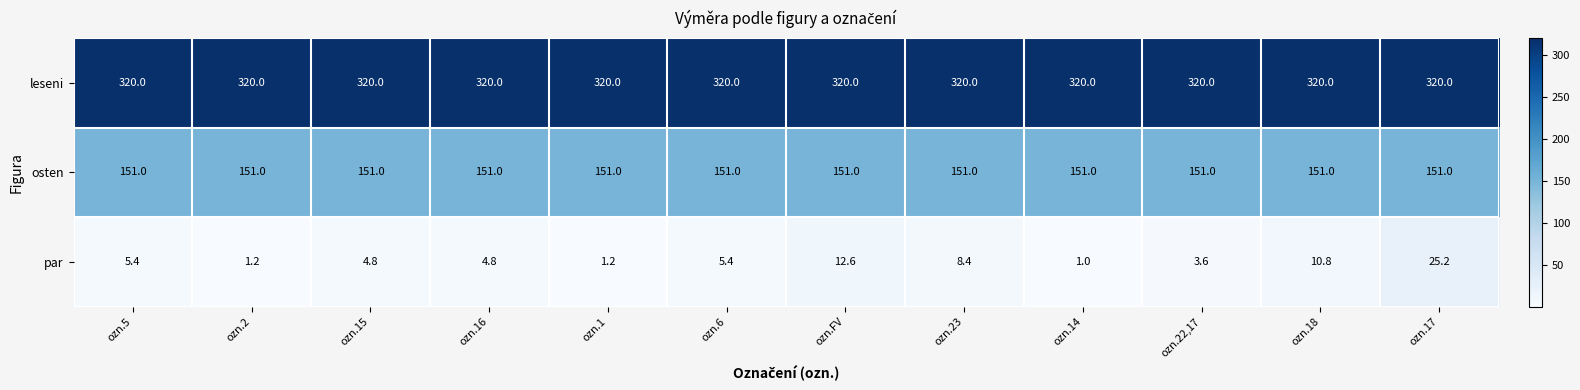

What is the difference between the highest and lowest values at ozn.1?

318.8